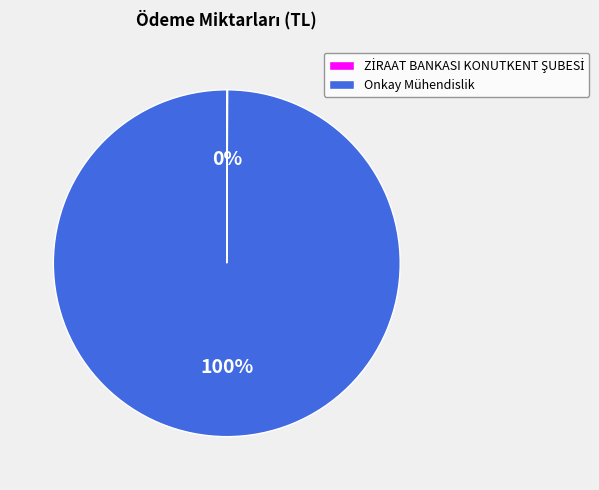

The Onkay Mühendislik slice represents 100% of the pie. True or false?

True